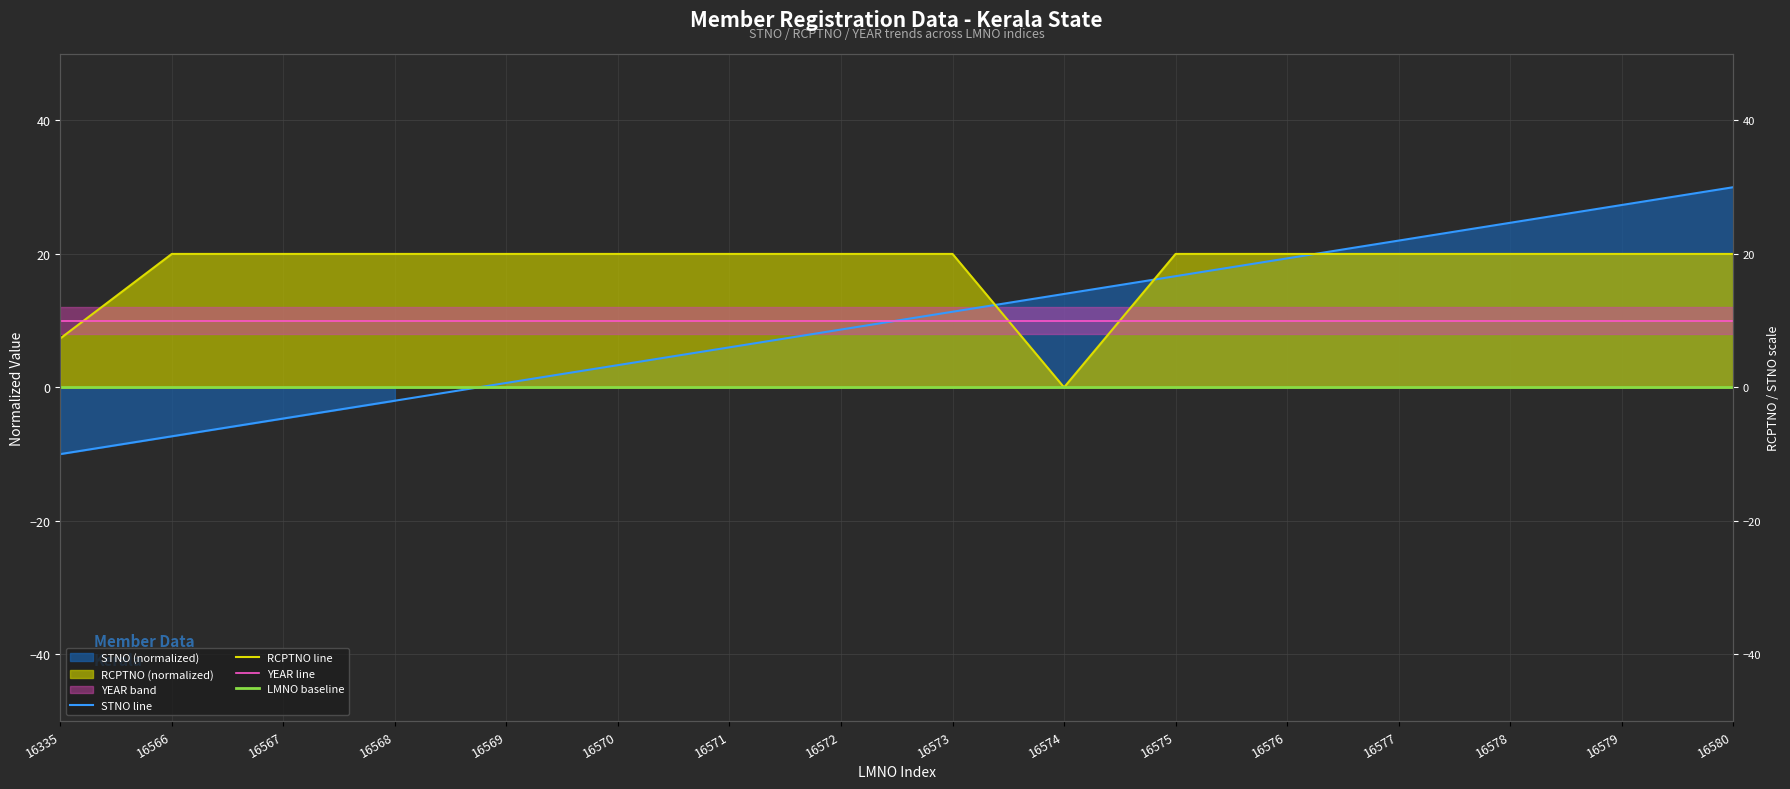

Which category has the lowest value in the STNO line series?

16335